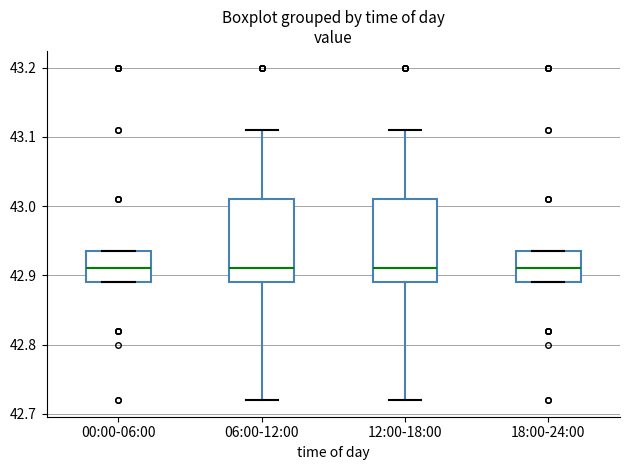

Reading left to right, transcribe this box plot: for each box, give where its median line is, the range the box spans, and where its two whiskers end, as read against the y-axis. The values are not printed on the chart, so give them approximately, as read against the axis.

00:00-06:00: median 42.91, box 42.89 to 42.94, whiskers 42.89 to 42.94
06:00-12:00: median 42.91, box 42.89 to 43.01, whiskers 42.72 to 43.11
12:00-18:00: median 42.91, box 42.89 to 43.01, whiskers 42.72 to 43.11
18:00-24:00: median 42.91, box 42.89 to 42.94, whiskers 42.89 to 42.94